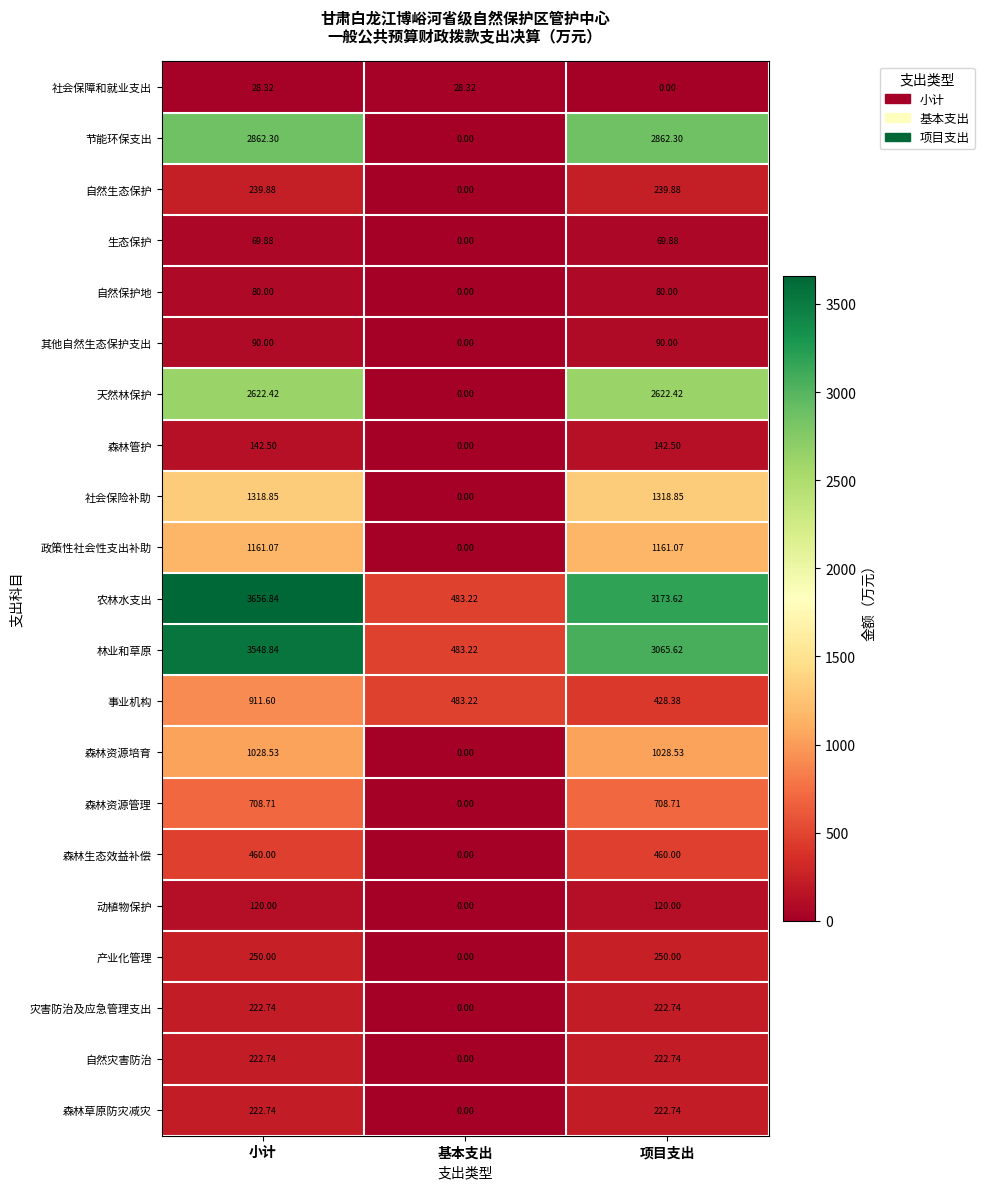

Is the value of 天然林保护 at 小计 greater than the value of 森林资源培育 at 小计?

Yes